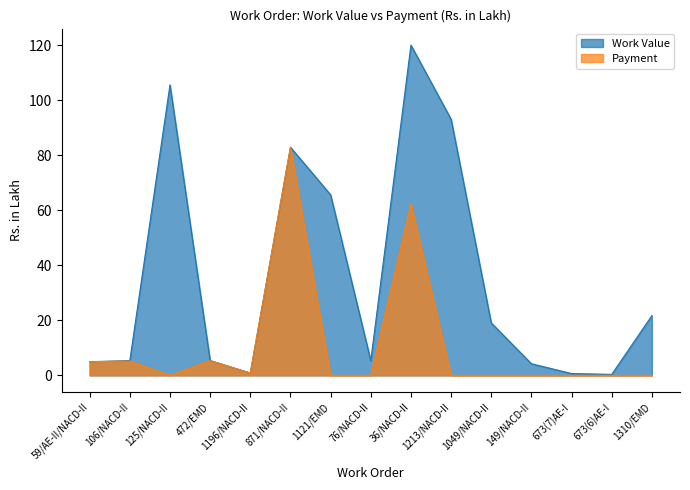

At which category does Work Value reach its first local peak?

125/NACD-II